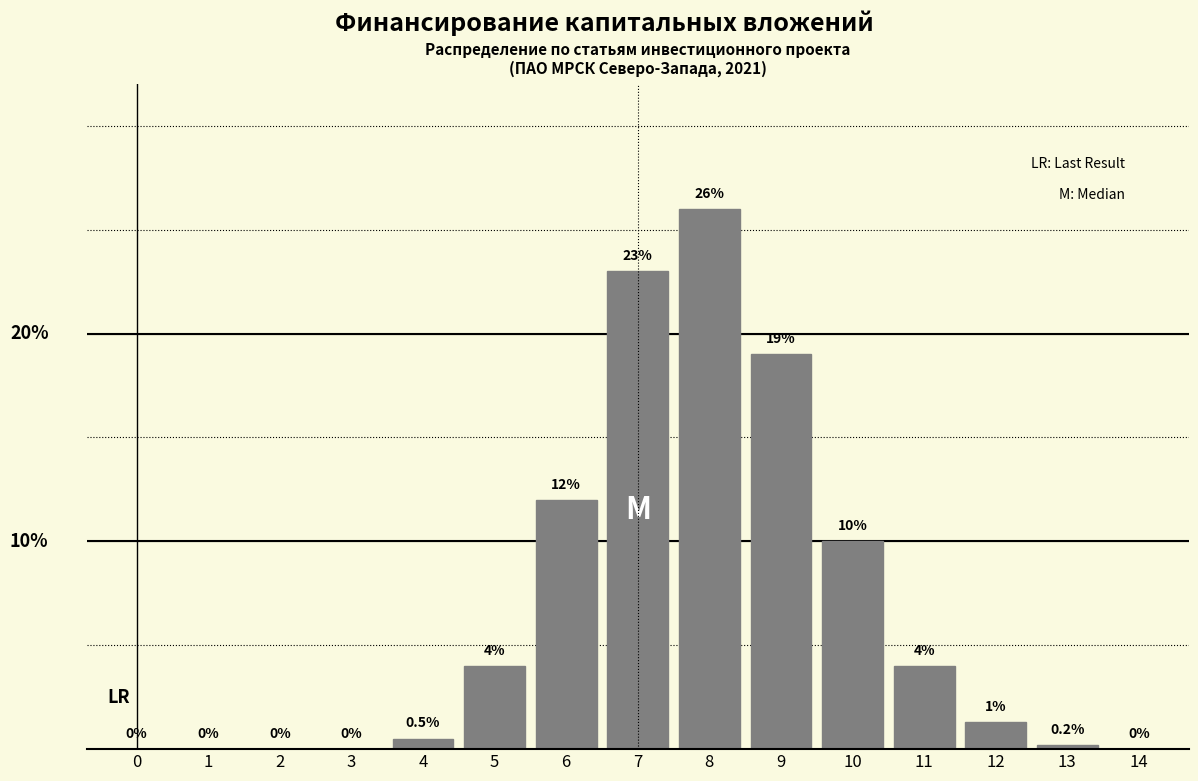

Are the bars horizontal?

No